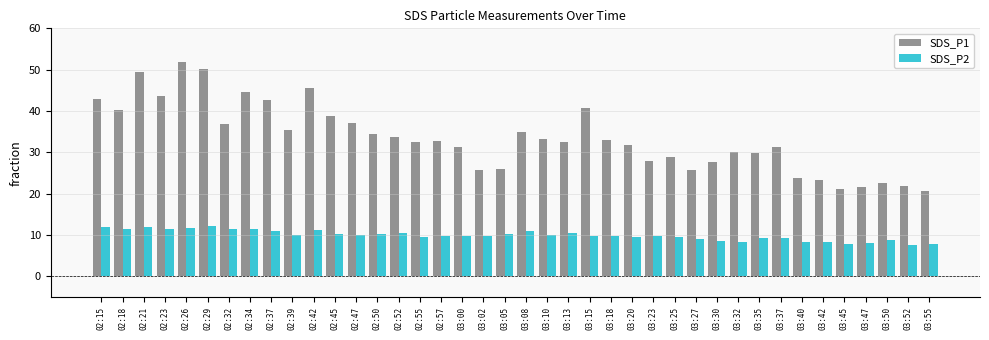

List the series in order of their overall mean, highest first.

SDS_P1, SDS_P2